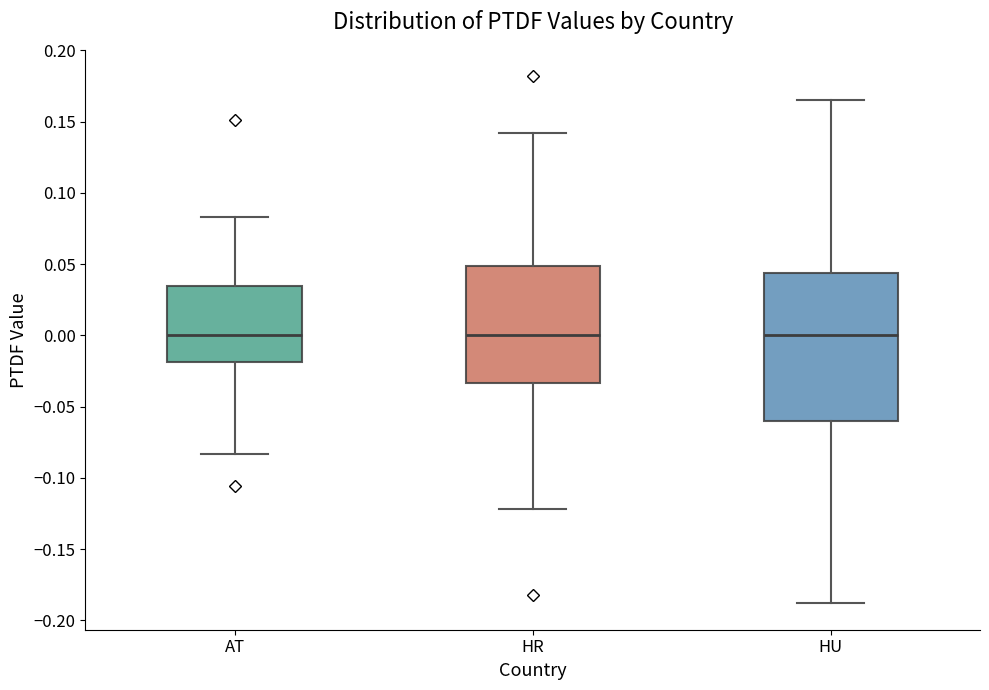

Comparing the boxes themselves (not the whiskers), which one is the tallest?

HU